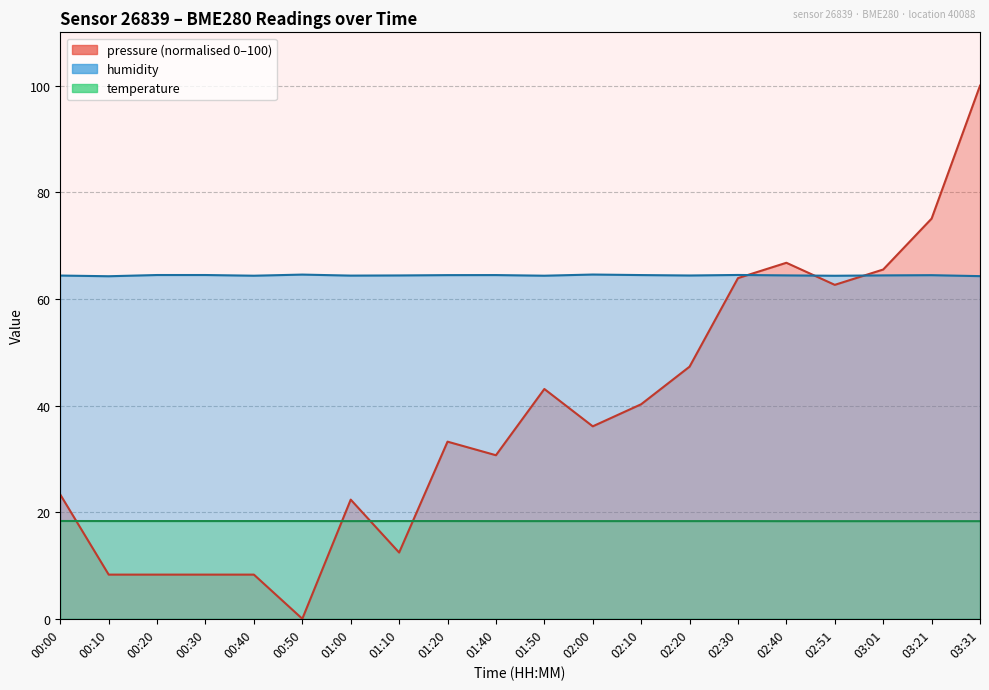

Rank the series by their average value, from lowest to highest.

temperature, pressure, humidity